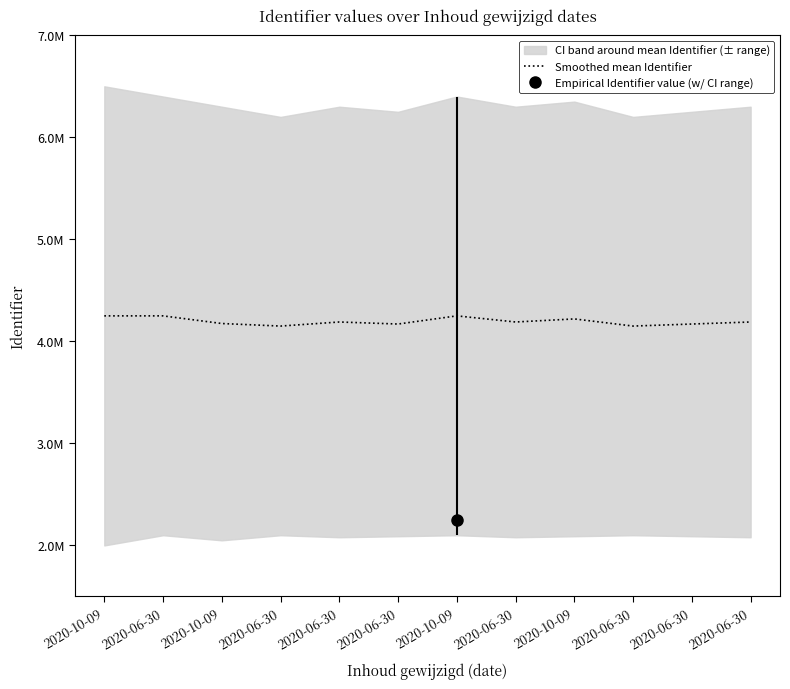

Is this an area chart (filled region under the line)?

No